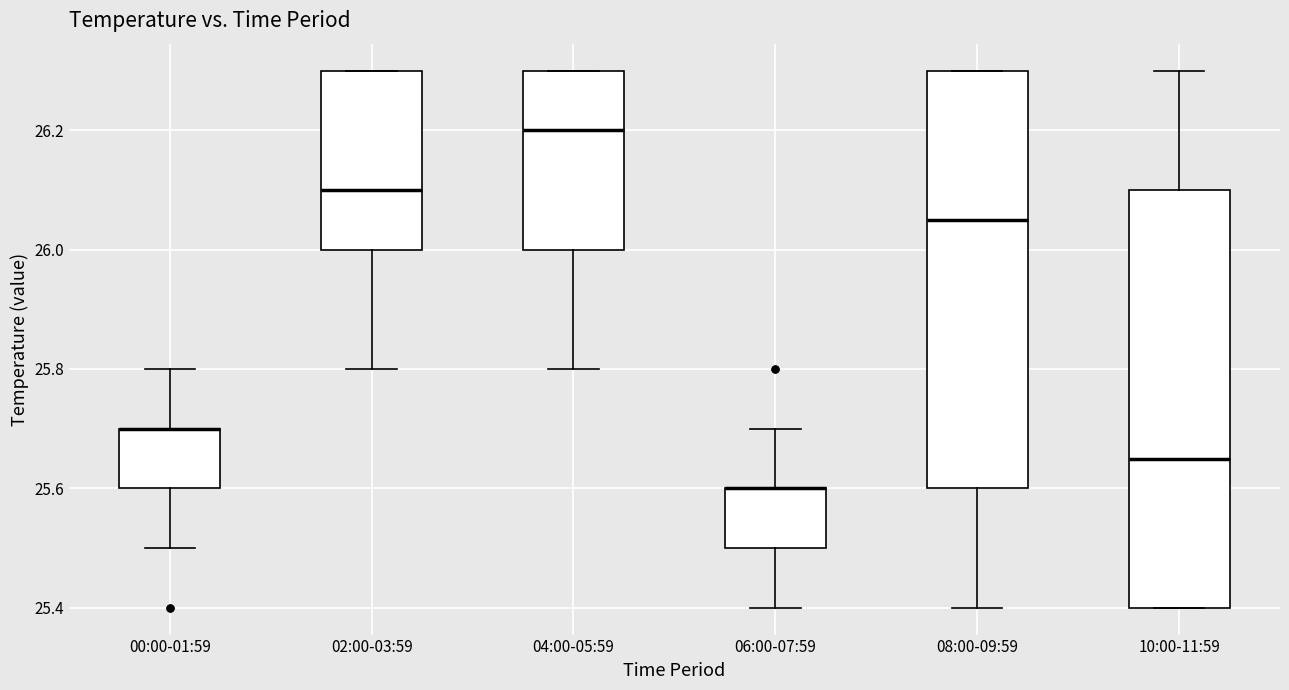

Reading left to right, transcribe this box plot: for each box, give where its median line is, the range the box spans, and where its two whiskers end, as read against the y-axis. The values are not printed on the chart, so give them approximately, as read against the axis.

00:00-01:59: median 25.70 (drawn on the box's upper edge), box 25.60 to 25.70, whiskers 25.50 to 25.80
02:00-03:59: median 26.10, box 26.00 to 26.30, whiskers 25.80 to 26.30
04:00-05:59: median 26.20, box 26.00 to 26.30, whiskers 25.80 to 26.30
06:00-07:59: median 25.60 (drawn on the box's upper edge), box 25.50 to 25.60, whiskers 25.40 to 25.70
08:00-09:59: median 26.06, box 25.60 to 26.30, whiskers 25.40 to 26.30
10:00-11:59: median 25.66, box 25.40 to 26.10, whiskers 25.40 to 26.30